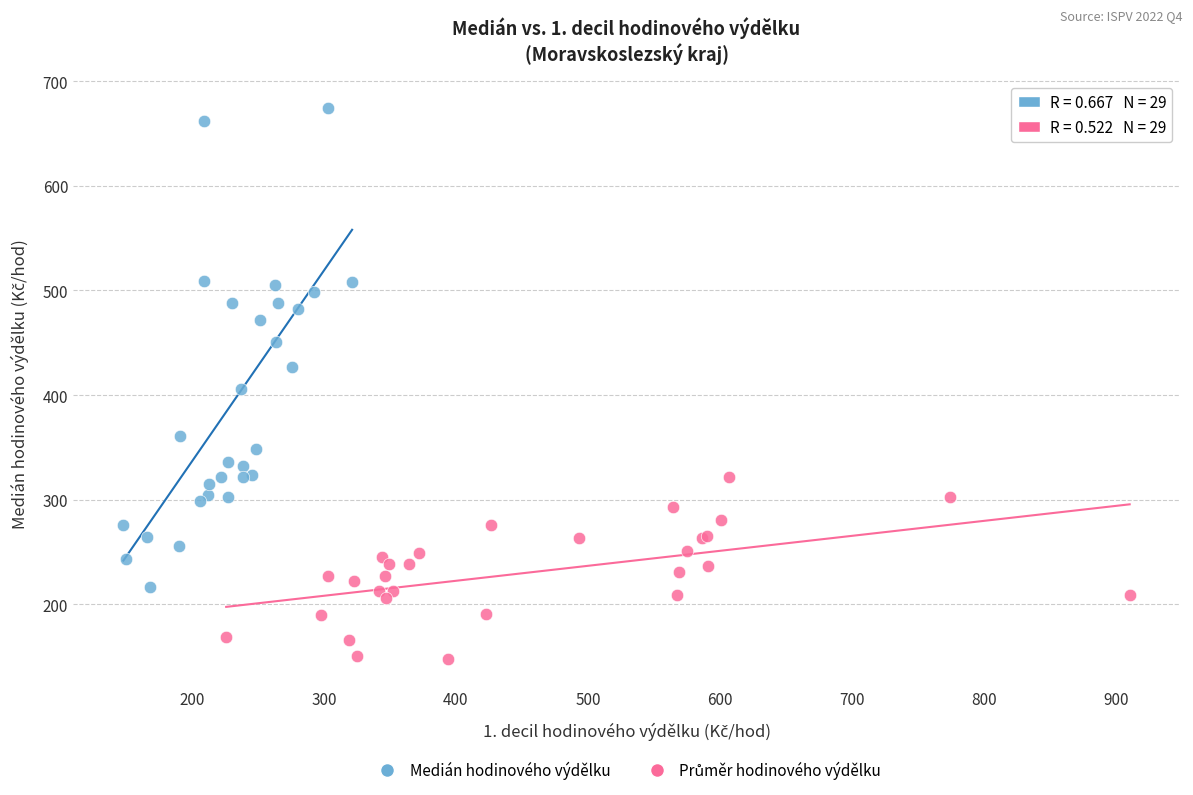

Which series has the largest Y range (max minus min)?

Medián hodinového výdělku